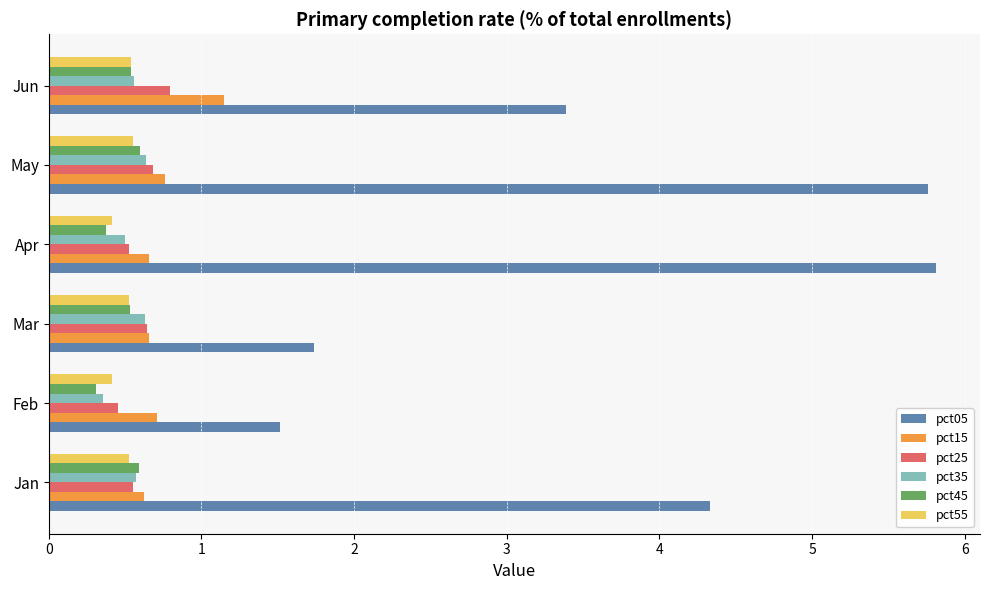

What is the maximum value for pct35?

0.6